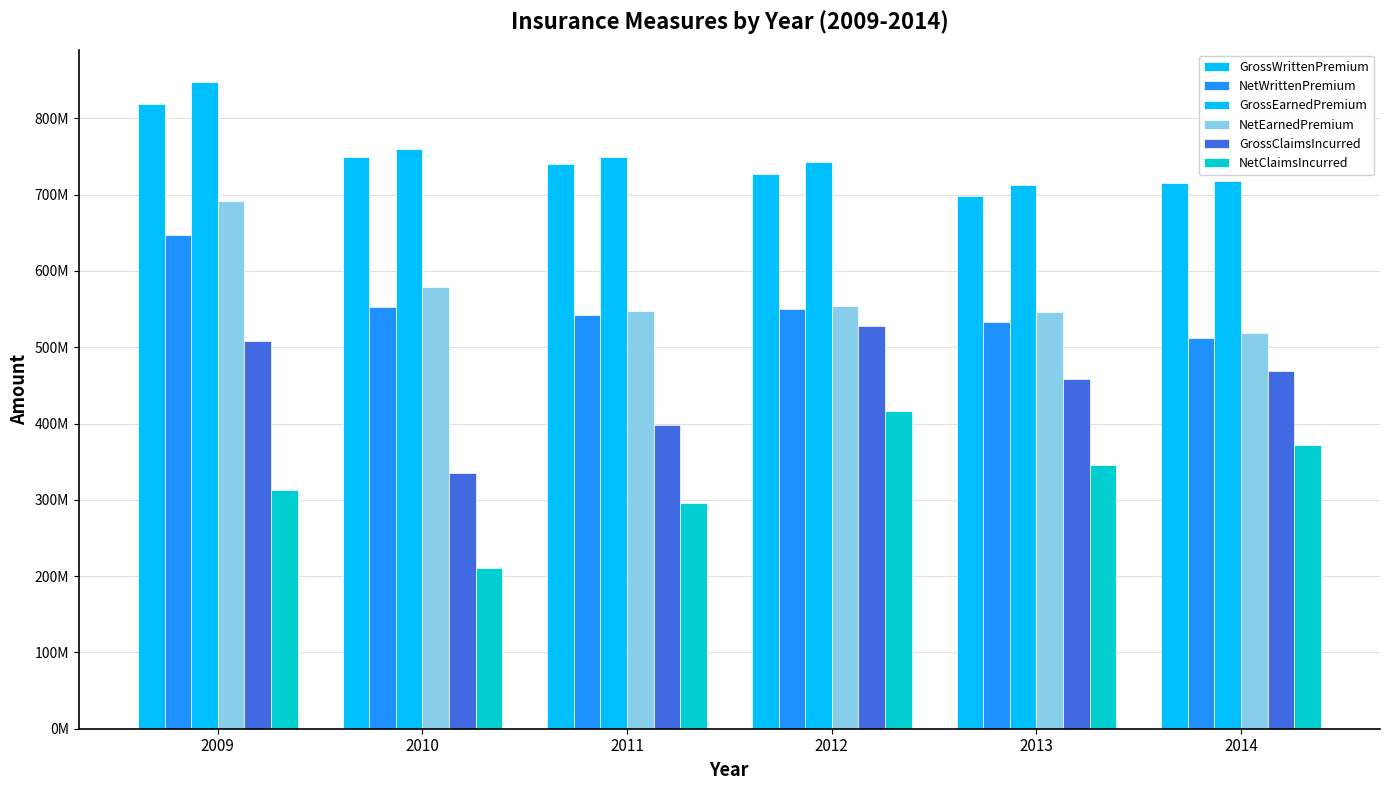

What is the sum of the GrossEarnedPremium values at 2012 and 2014?

1460727492.0